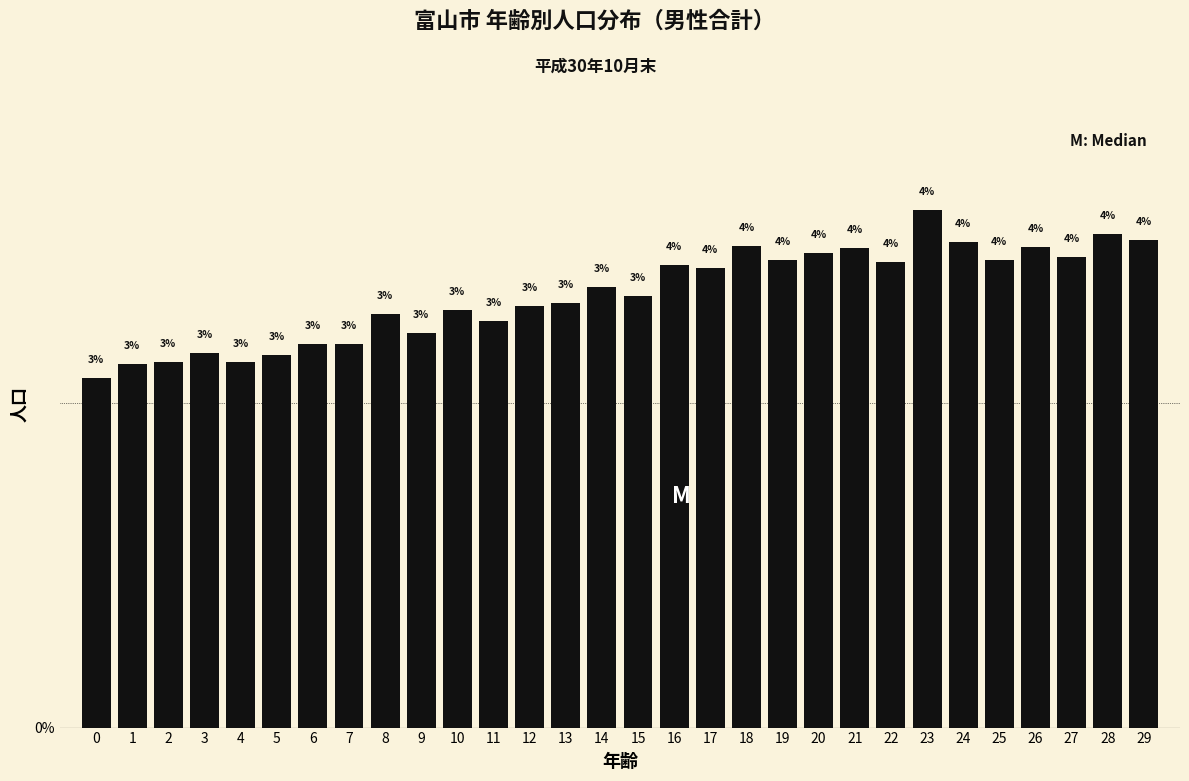

What is the minimum value shown in the chart?

2.7